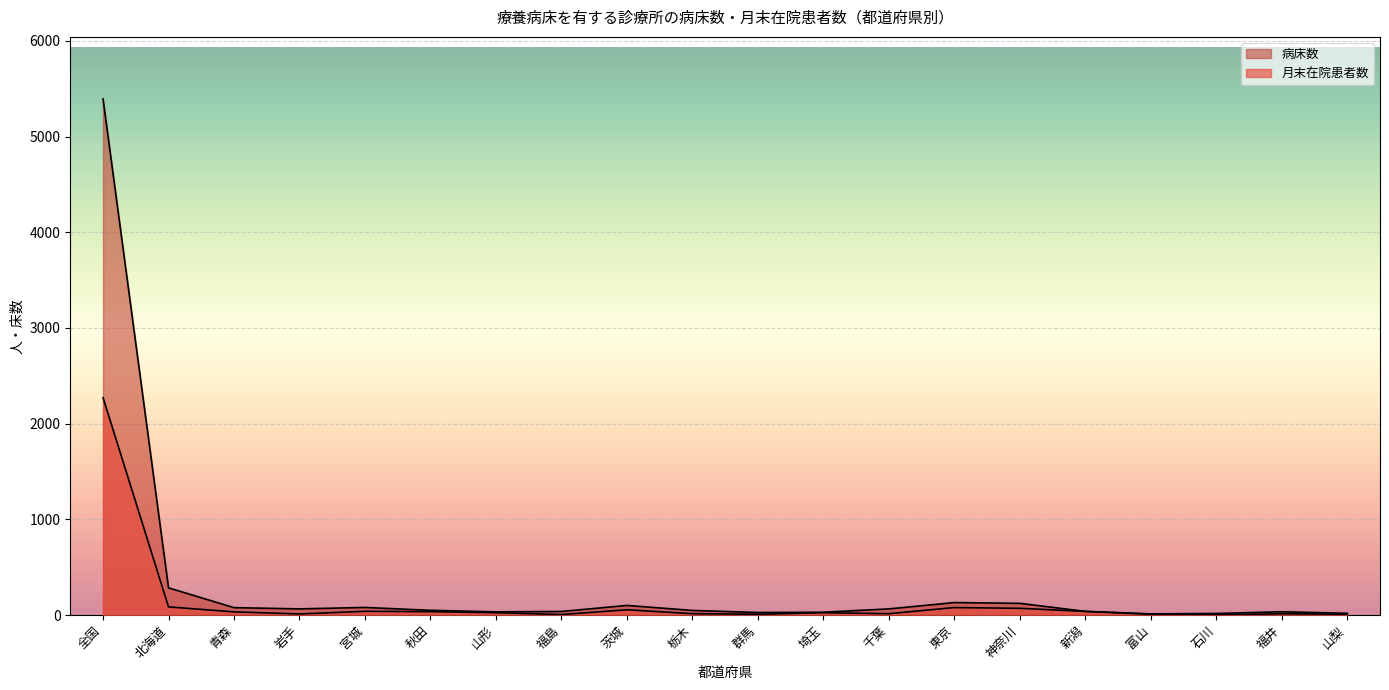

Count the number of categories in the chart.

20